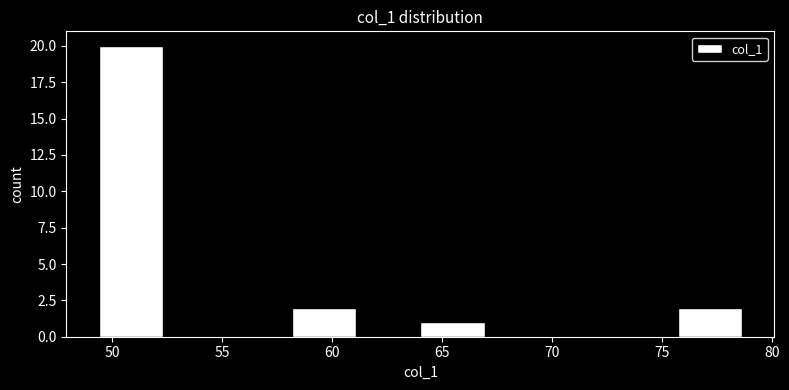

Reading left to right, list every bar in this chart as the range it spans on the x-axis followed by its height. Neither the bar edges nor the heights are printed on the chart, so give them approximately, as read against the axes.

49.5 to 52.5: 20
52.5 to 55.0: 0
55.0 to 58.0: 0
58.0 to 61.0: 2
61.0 to 64.0: 0
64.0 to 67.0: 1
67.0 to 70.0: 0
70.0 to 73.0: 0
73.0 to 75.5: 0
75.5 to 78.5: 2